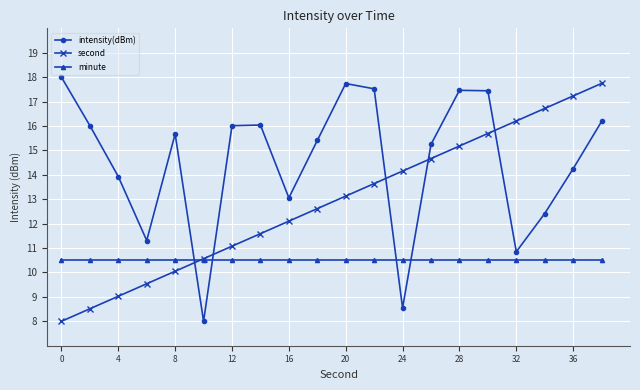

How many data points in intensity(dBm) are above 15?

12